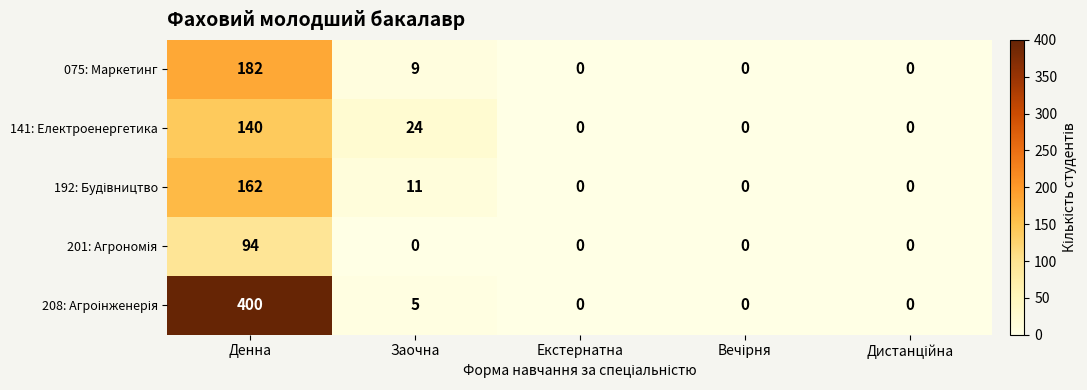

What is the difference between the second highest and second lowest values in the 075: Маркетинг series?

9